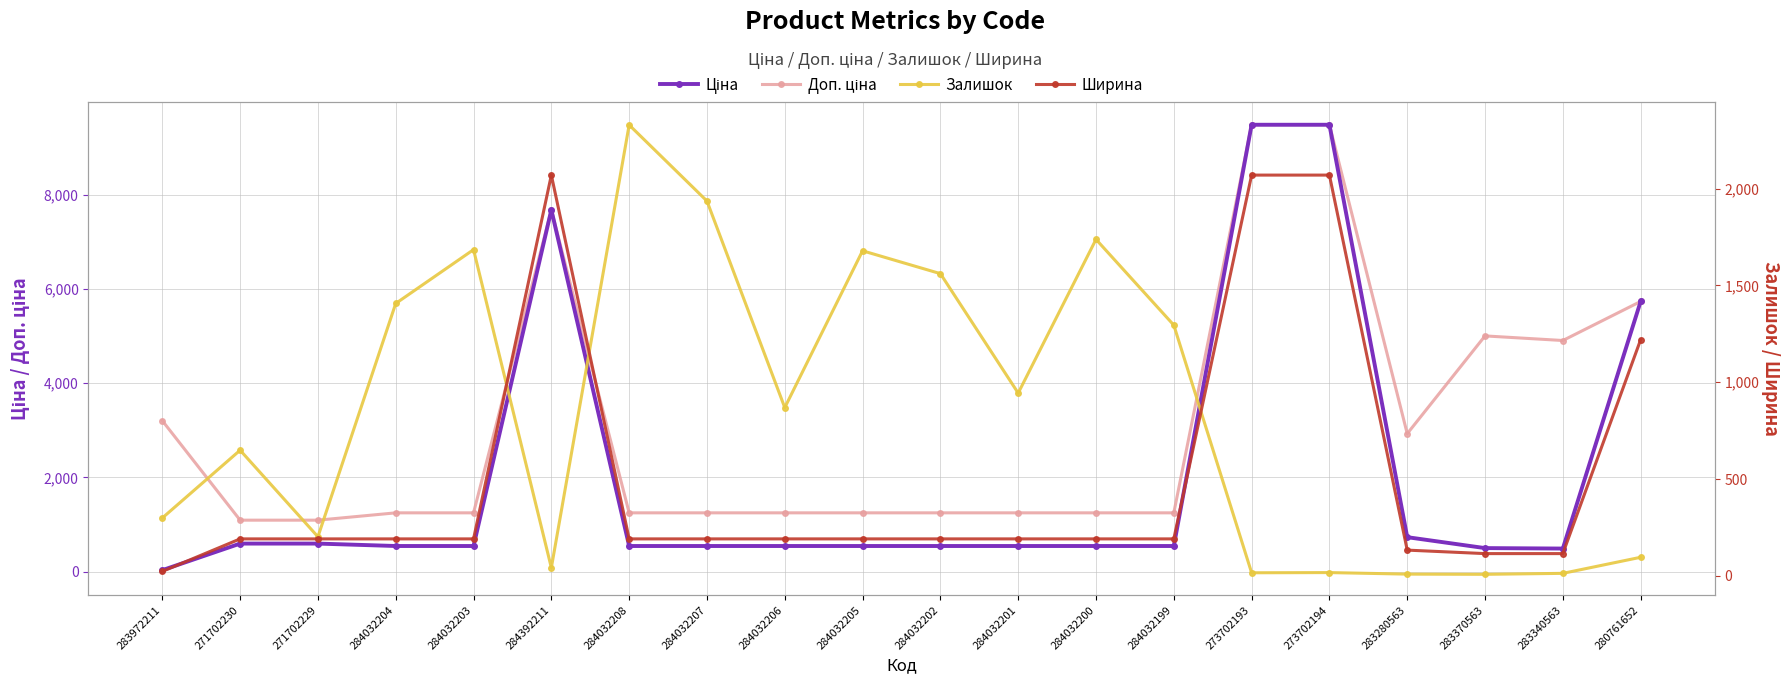

What is the label of the 7th point from the left?

284032208